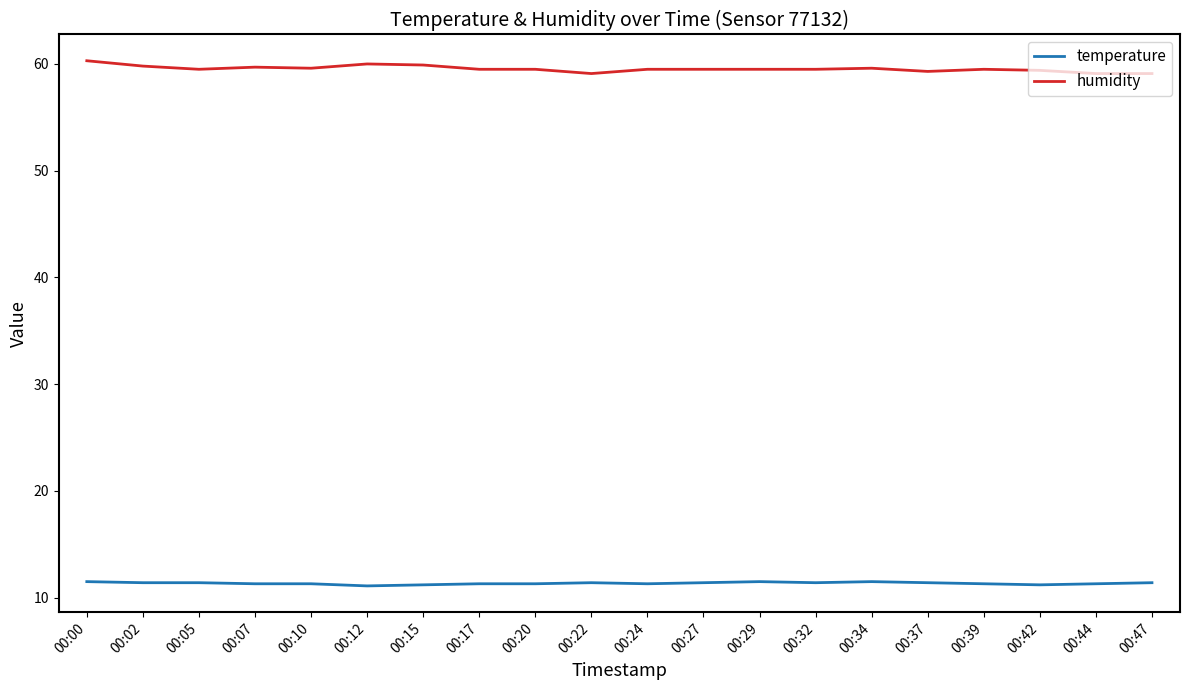

The humidity series shows 59.5 at 00:05. True or false?

True